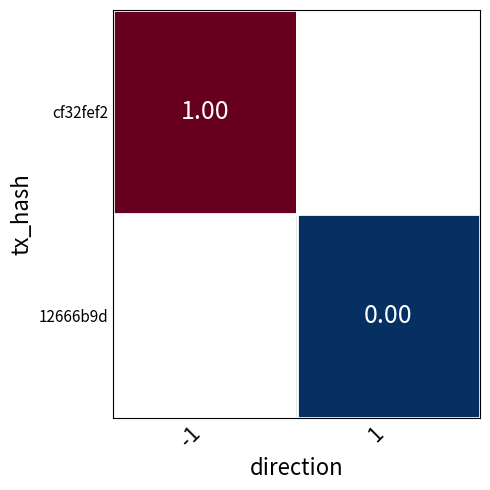

Between 1 and -1, which is larger?

-1